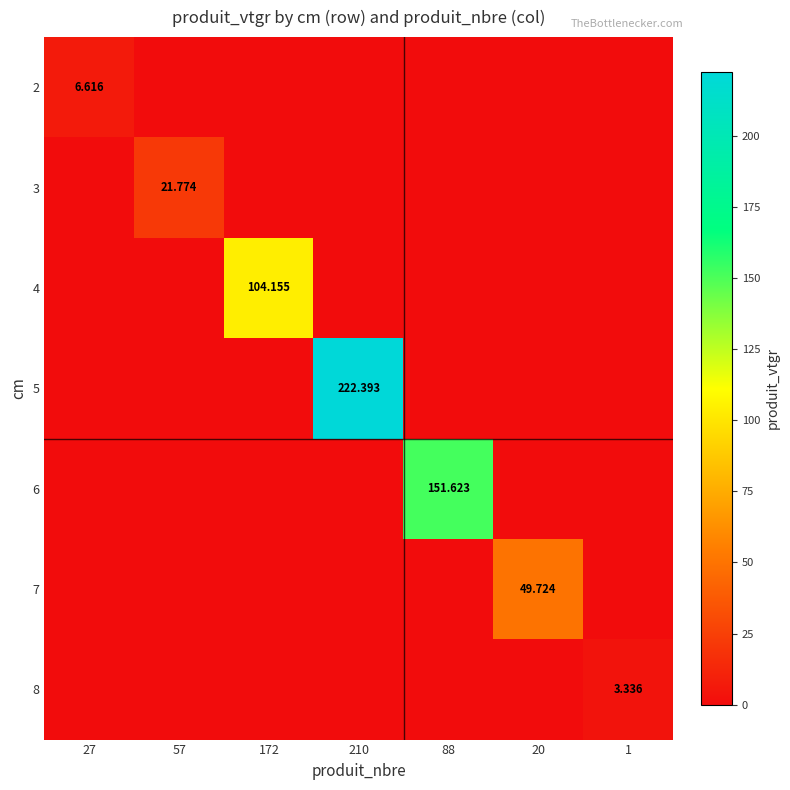

True or false: 4 has a value of 46.6 at 57.

False